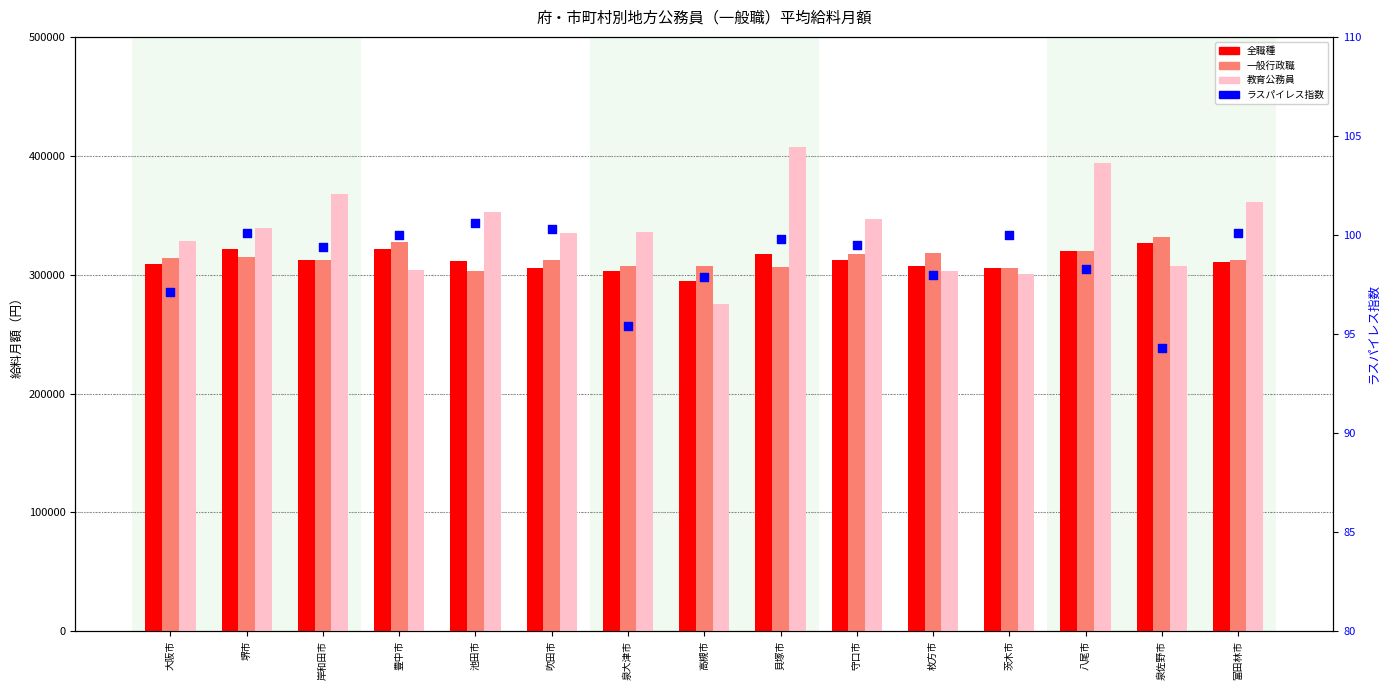

Which series has the largest total across all categories?

教育公務員